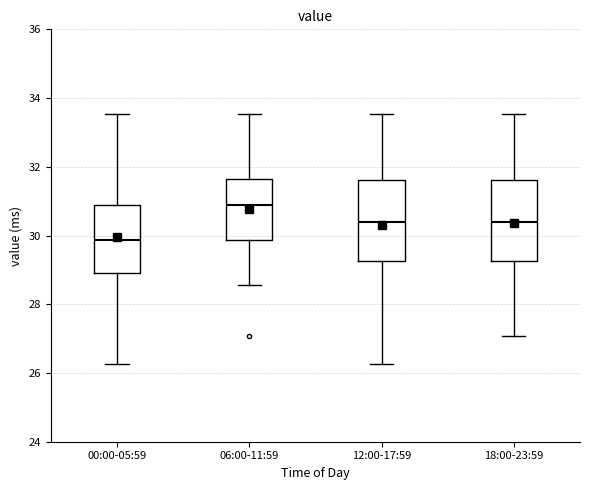

Which box's median line is the highest?

06:00-11:59